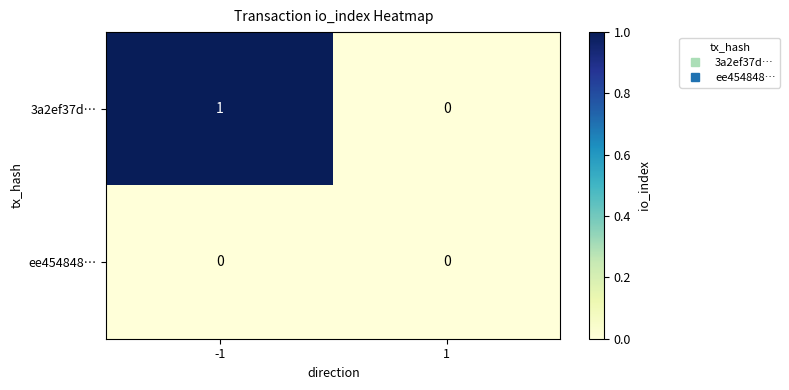

What is the total value across all series at -1?

1